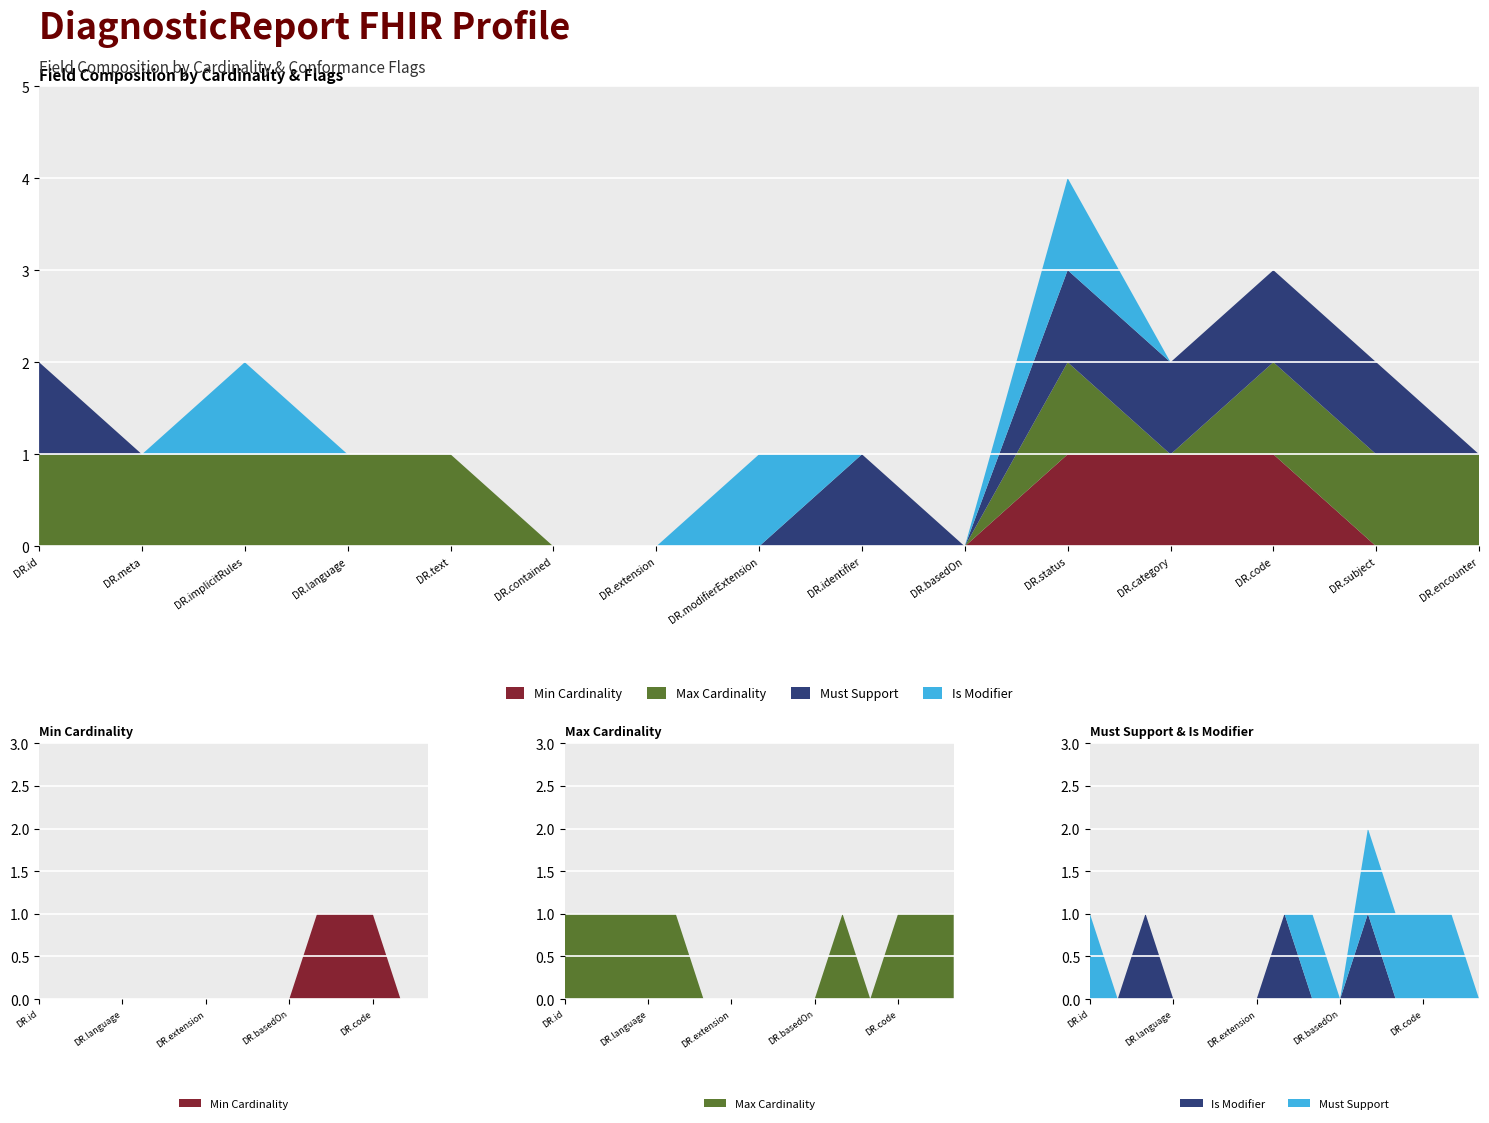

Reading left to right, what are all the values shown in this chart?

Min Cardinality: 0	0	0	0	0	0	0	0	0	0	1	1	1	0	0
Max Cardinality: 1	1	1	1	1	0	0	0	0	0	1	0	1	1	1
Must Support: 1	0	0	0	0	0	0	0	1	0	1	1	1	1	0
Is Modifier: 0	0	1	0	0	0	0	1	0	0	1	0	0	0	0